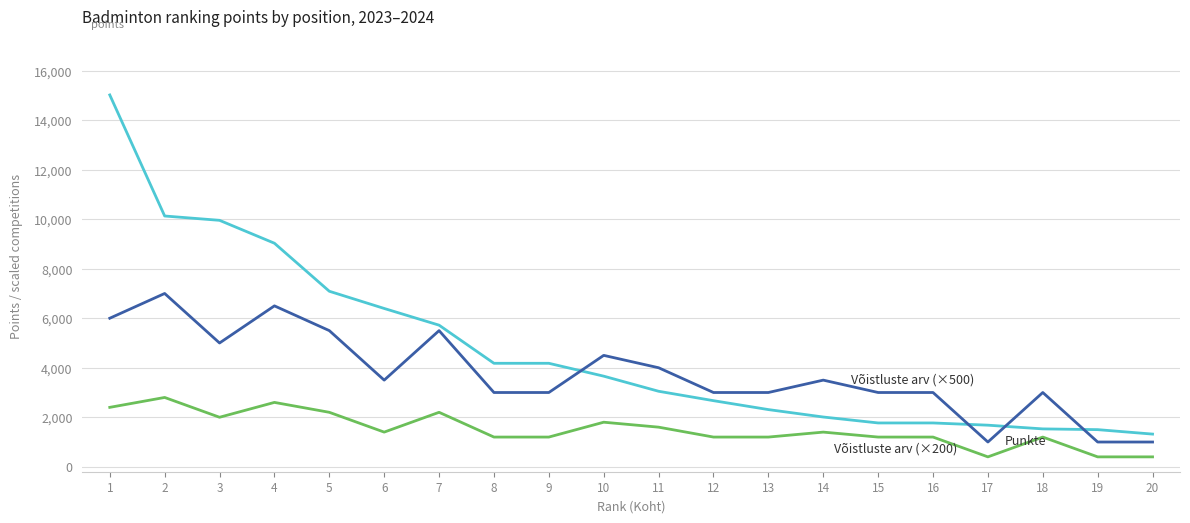

What is the difference between the highest and lowest values at 5?

4890